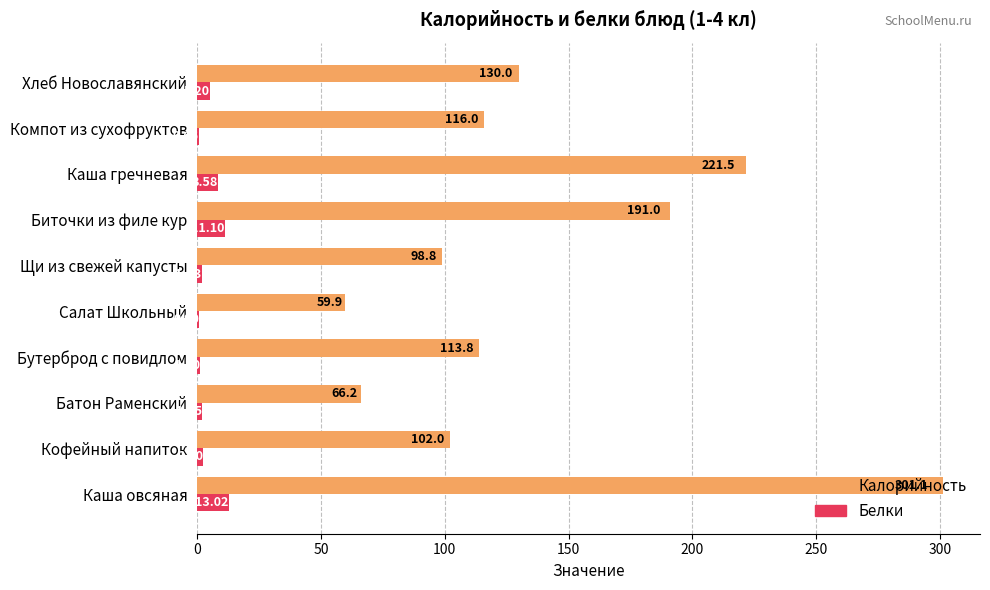

What are all the series names shown in the legend?

Калорийность, Белки